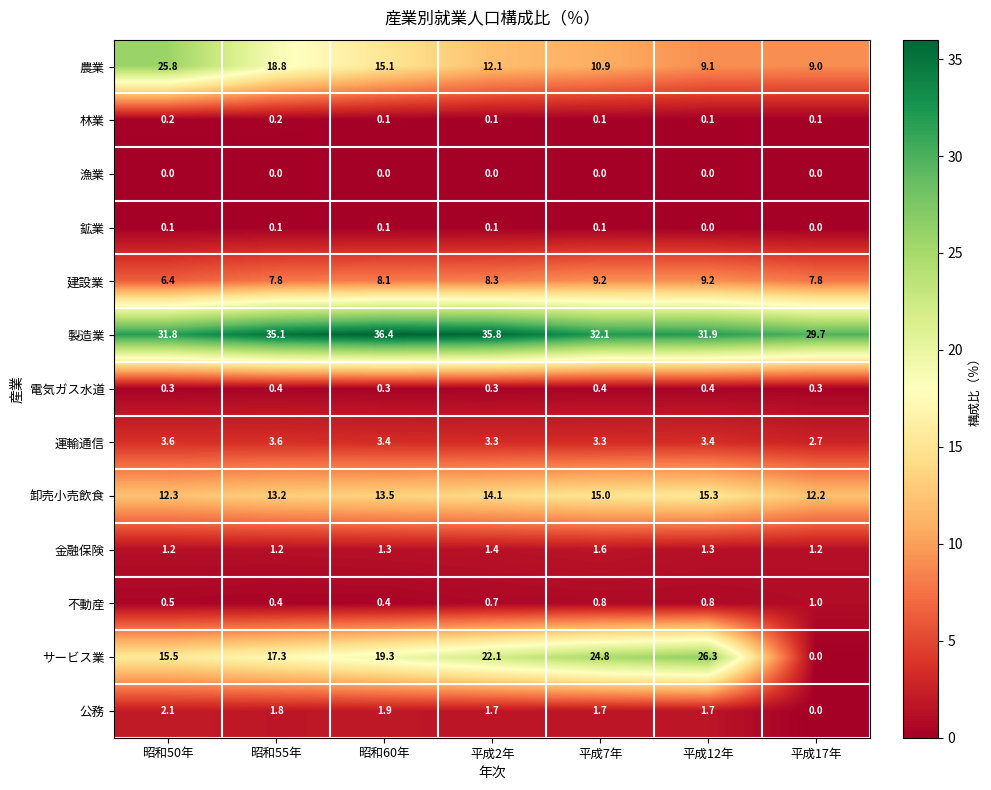

How many 鉱業 values are between 0 and 1?

7